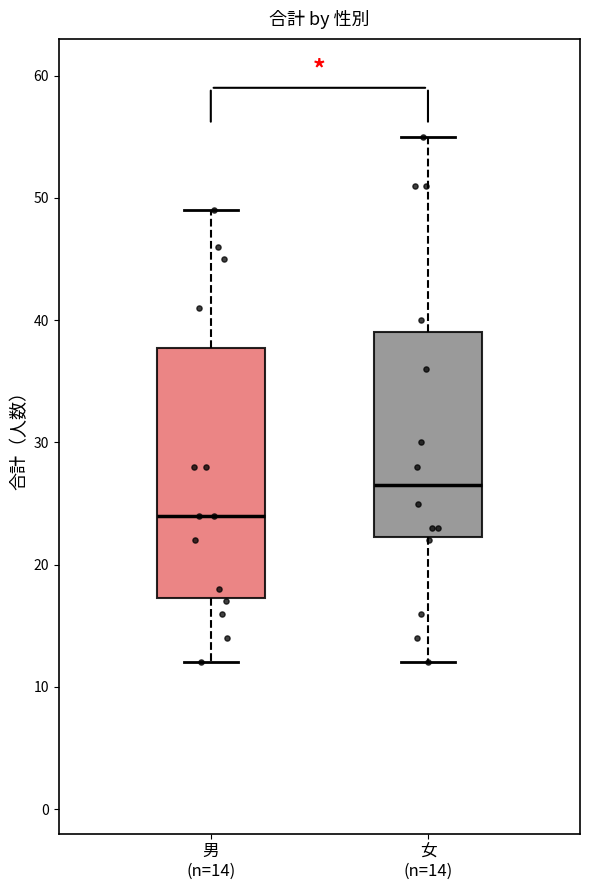

Reading left to right, read every box against the y-axis: the position of its median line, the range the box covers, and the ends of its whiskers. The values are not printed on the chart, so give them approximately, as read against the axis.

男 (n=14): median 24, box 17 to 38, whiskers 12 to 49
女 (n=14): median 27, box 22 to 39, whiskers 12 to 55